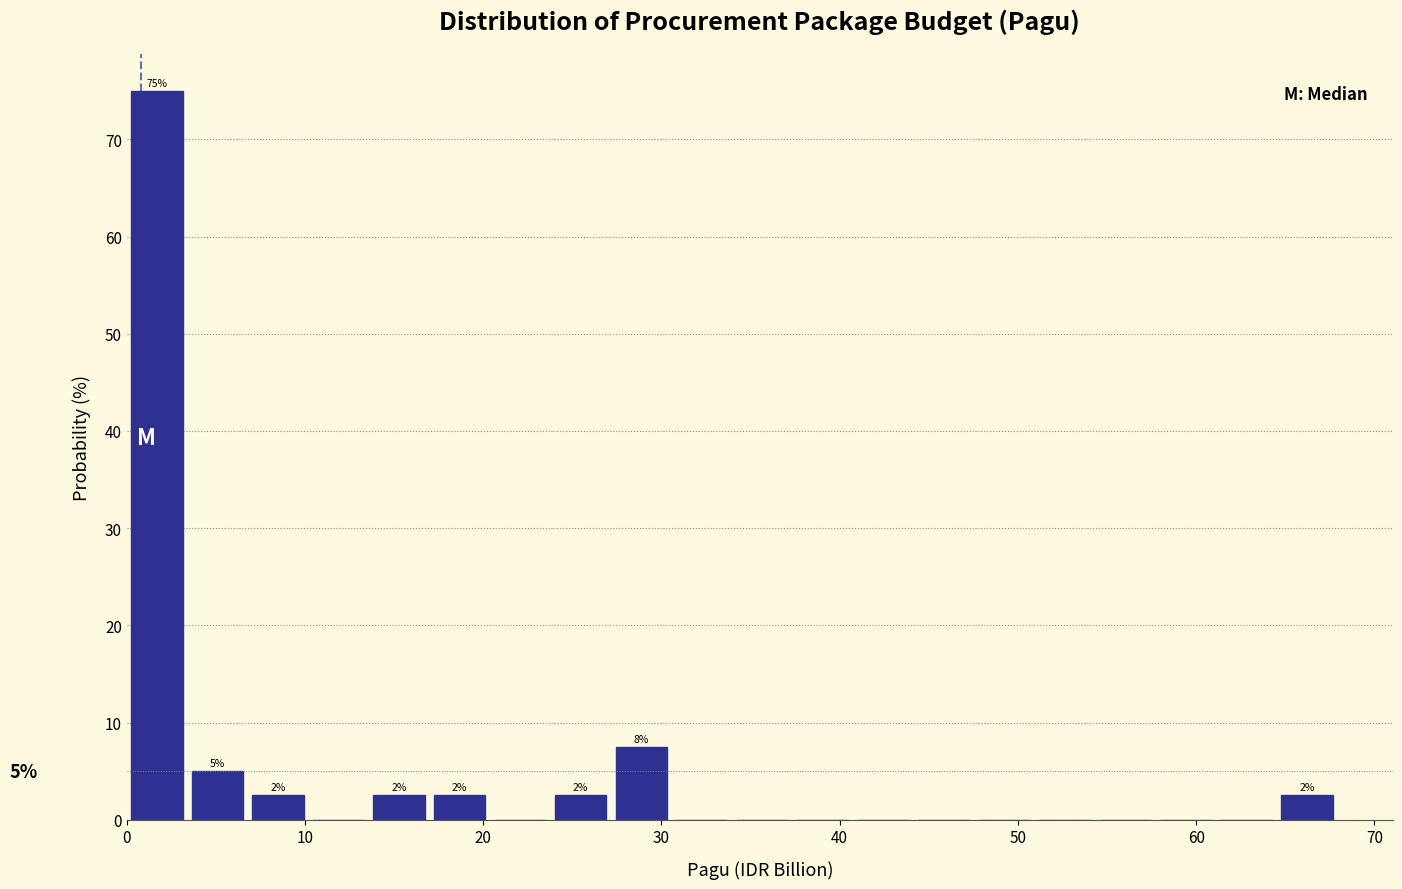

Read against the x-axis, roughly where is the centre of the tallest bar?

2